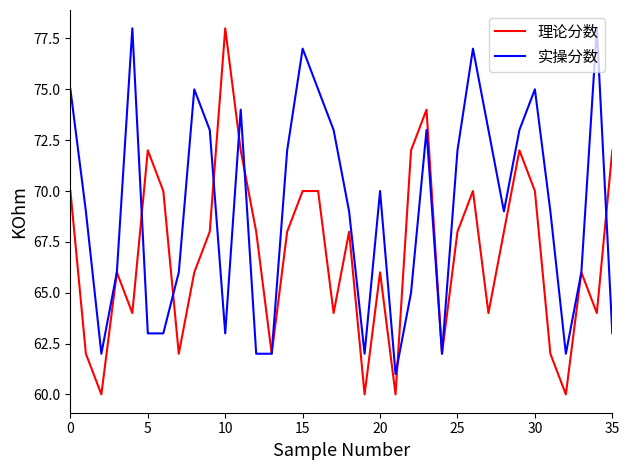

What is the sum of all 实操分数 values?

2487